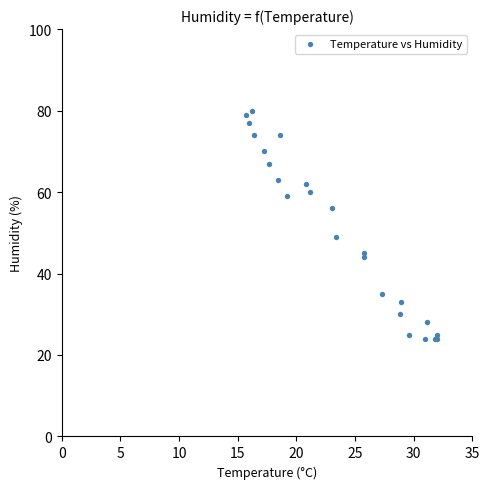

What Y value in the scatter plot is closest to 52?

49